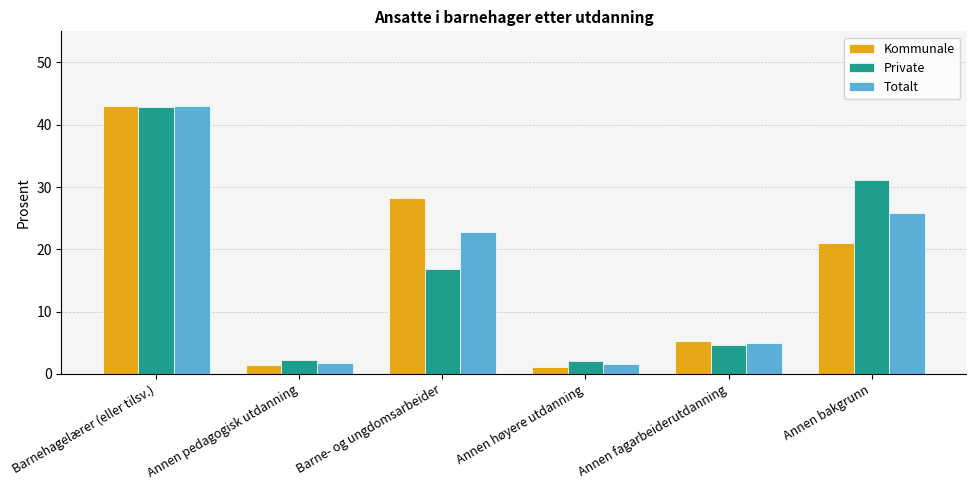

The value of Kommunale at Annen bakgrunn is 21.0. True or false?

True